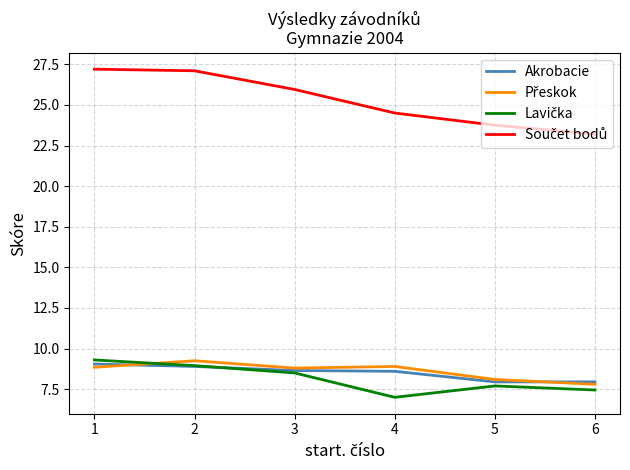

Does the chart have visible grid lines?

Yes